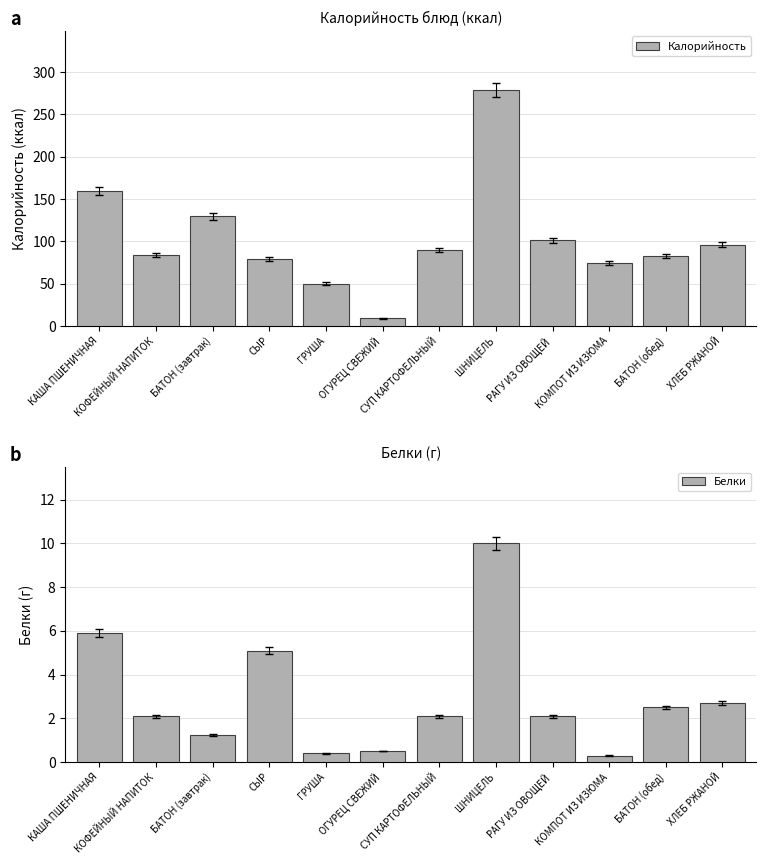

What is the sum of the Белки values at КОФЕЙНЫЙ НАПИТОК and РАГУ ИЗ ОВОЩЕЙ?

4.2